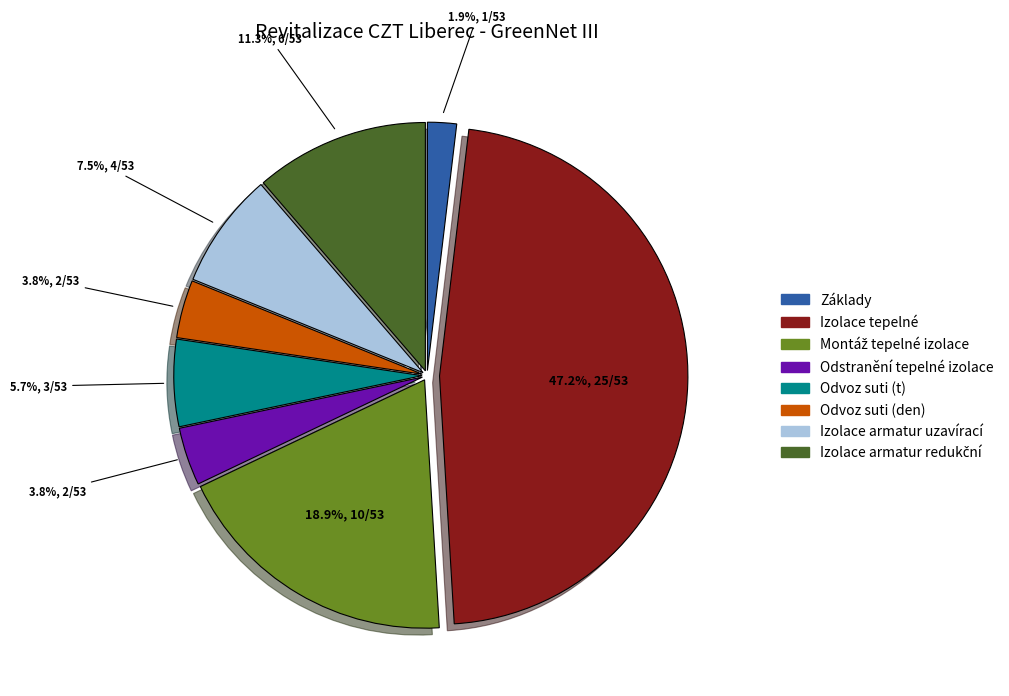

What is the largest slice in the pie chart?

Izolace tepelné